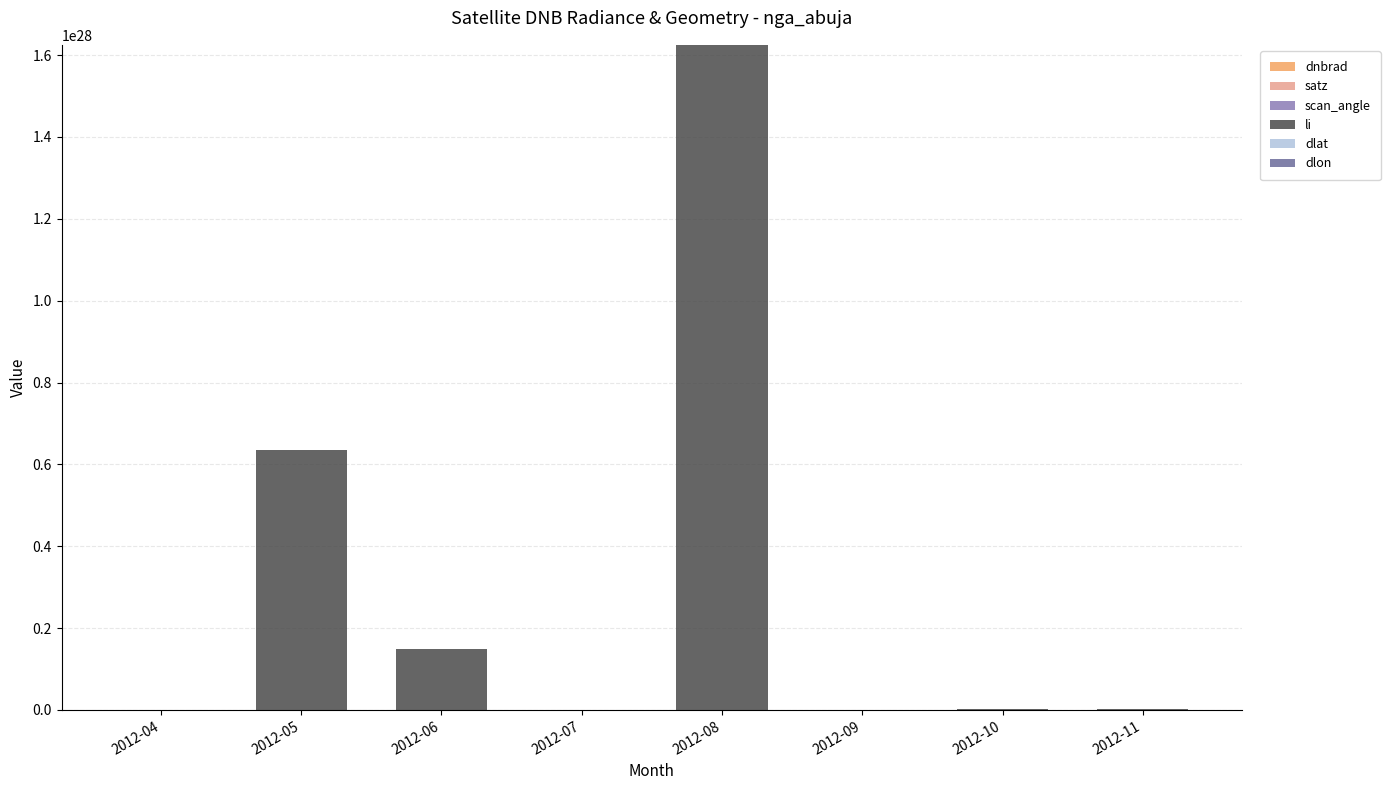

At which category is the sum across all series the highest?

2012-08